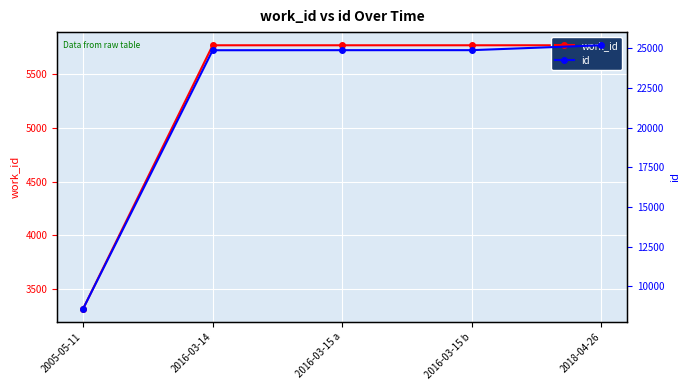

List the labels in order of work_id value, largest first.

2016-03-14, 2016-03-15 a, 2016-03-15 b, 2018-04-26, 2005-05-11